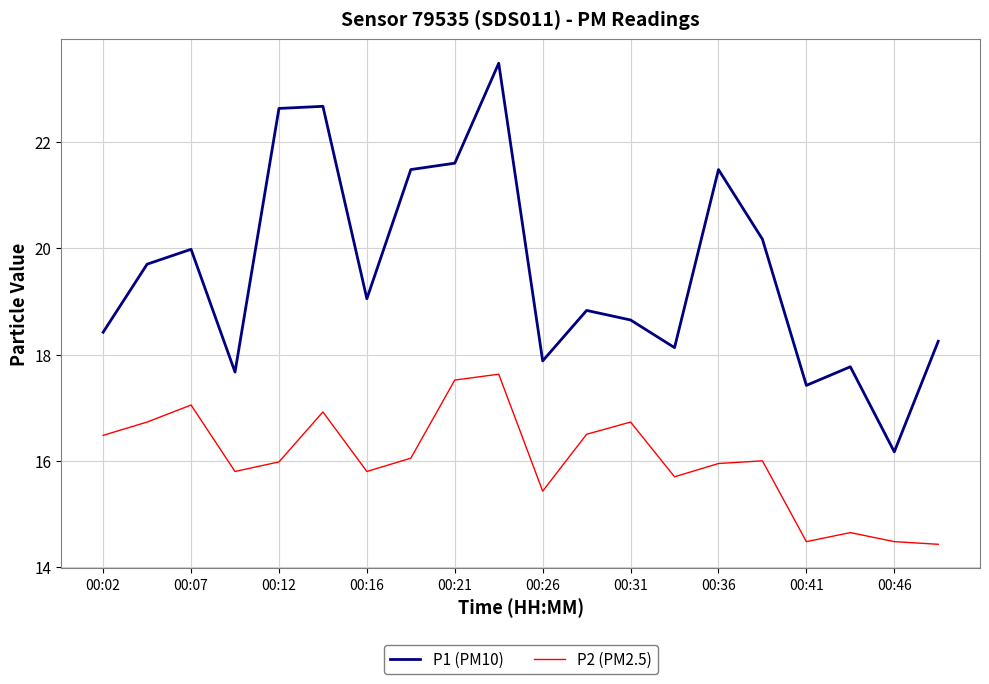

What is the maximum value for P1 (PM10)?

23.5